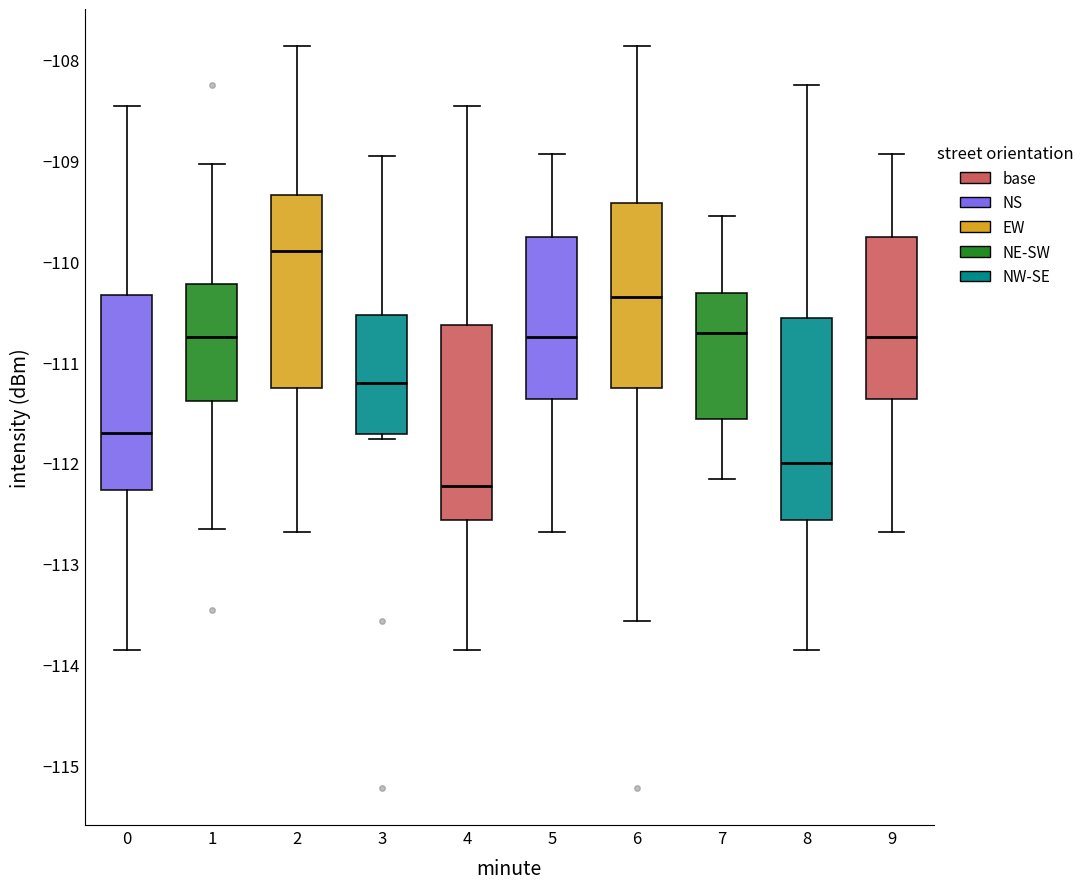

Where does the lower whisker of the box at x = 2 end on the y-axis? The values are not printed on the chart, so give them approximately, as read against the axis.

-112.7